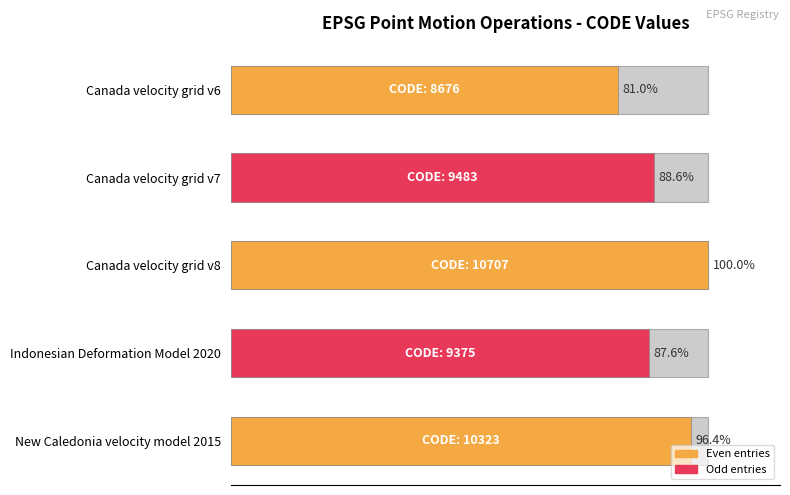

Does the chart contain stacked bars?

No